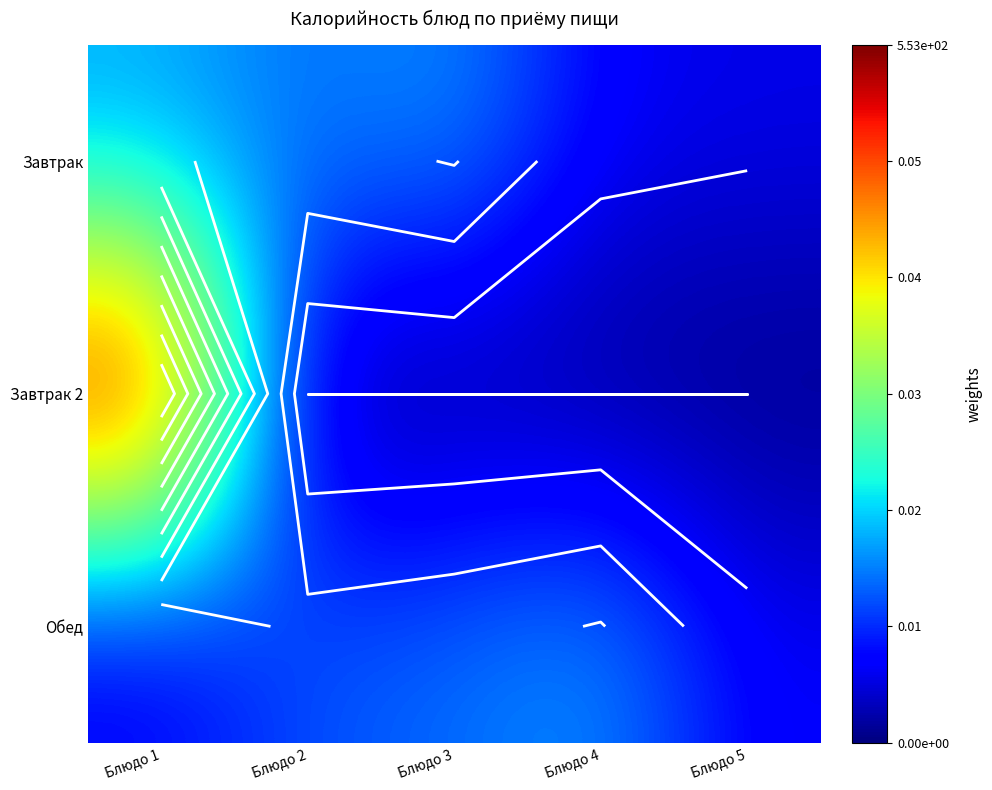

At how many categories does at least one series exceed 225?

1